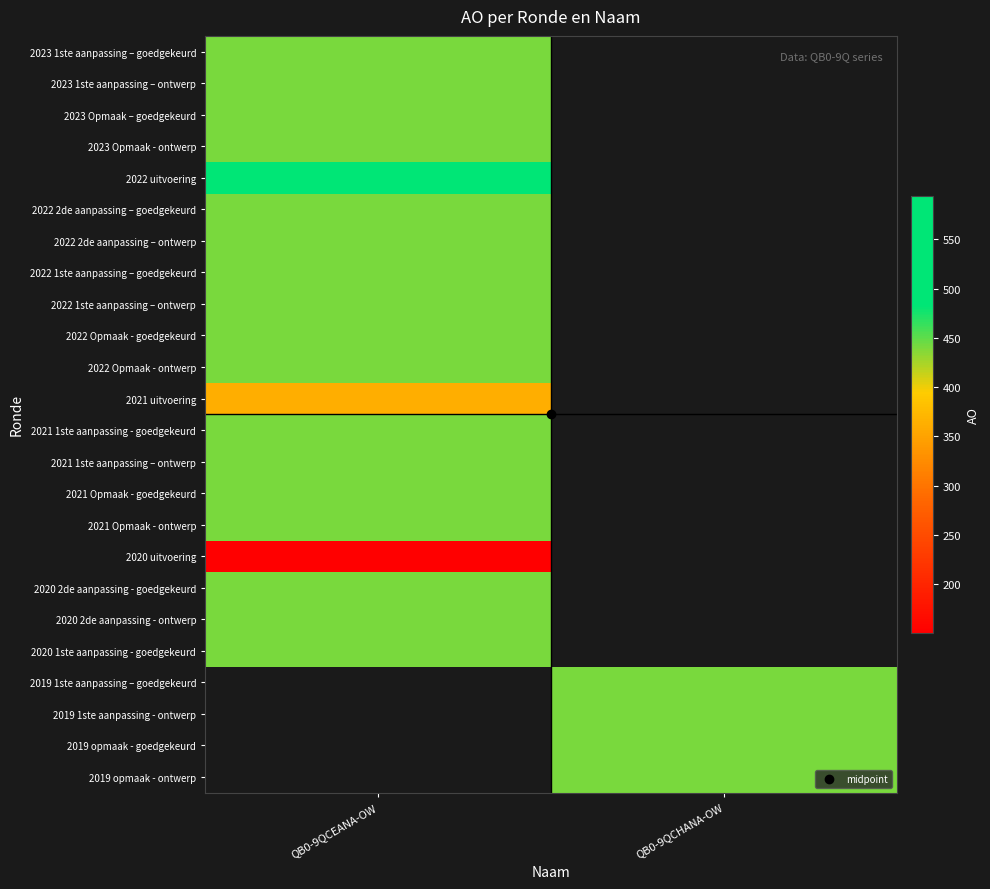

Count the number of data series in this chart.

24